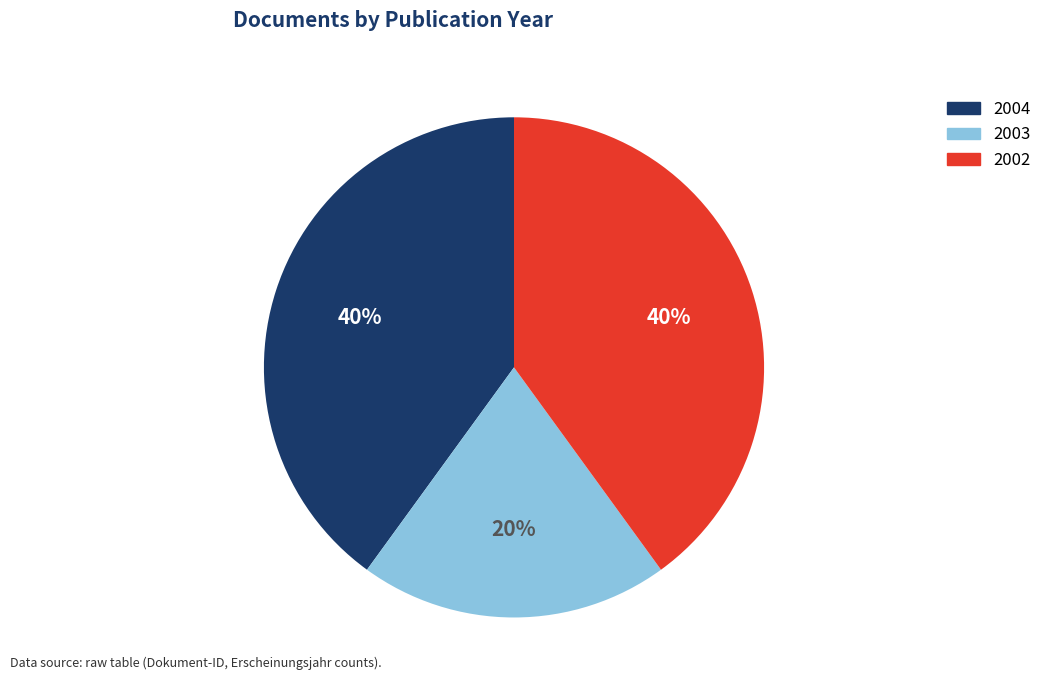

Approximately how many times larger is the value at 2004 compared to 2002?

1.0